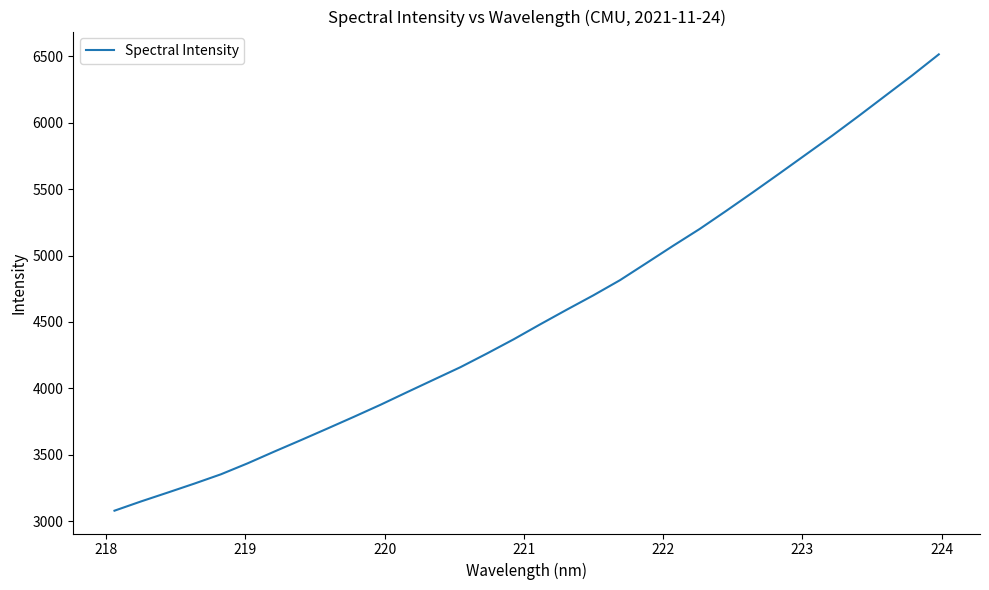

What is the smallest value displayed?

3078.0